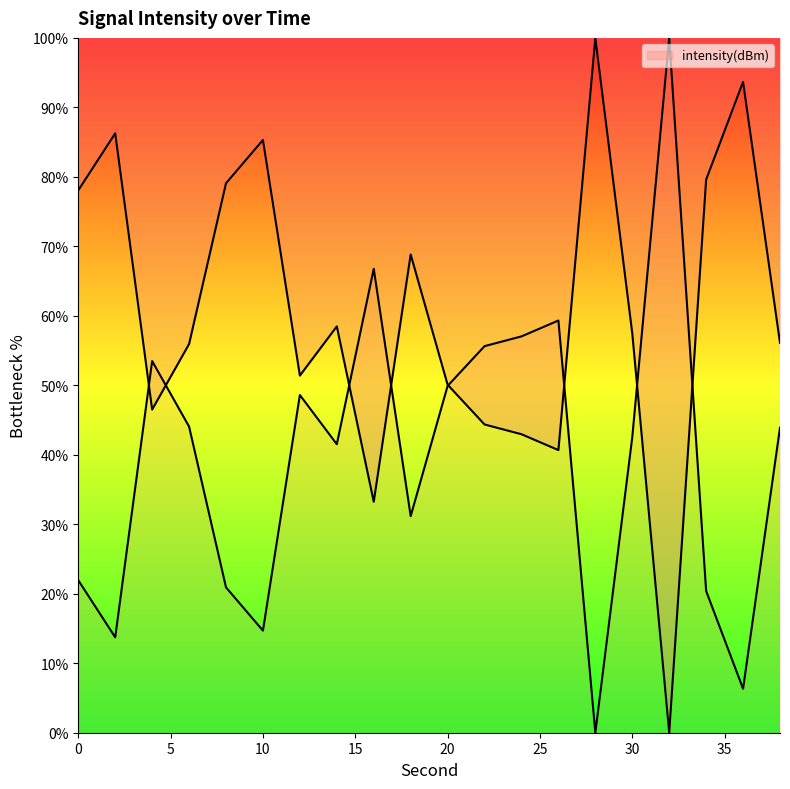

What is the ratio of the value at 6 to the value at 38?

1.0